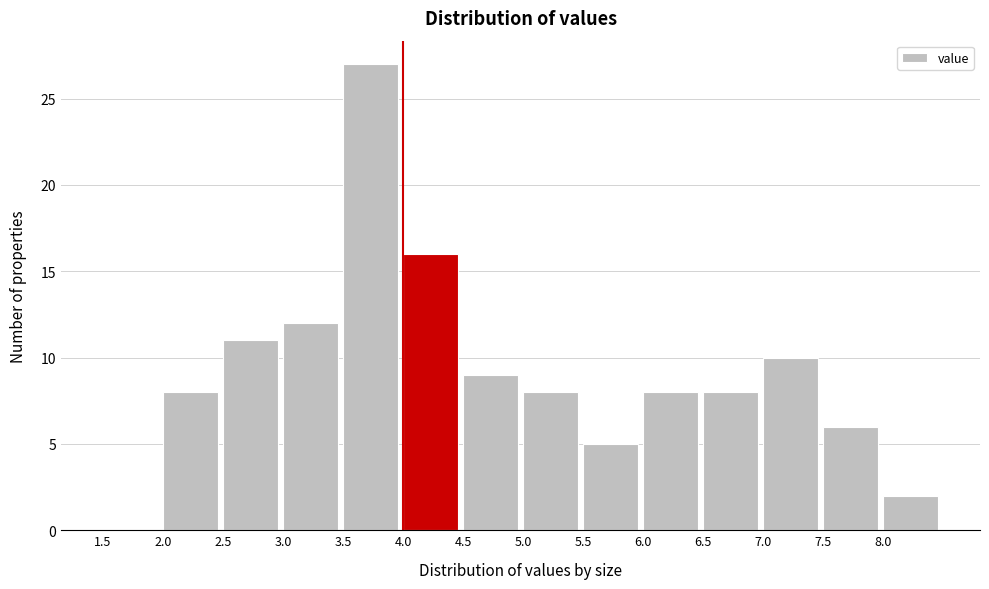

Over which range of the x-axis is the bar tallest?

3.5 to 4.0